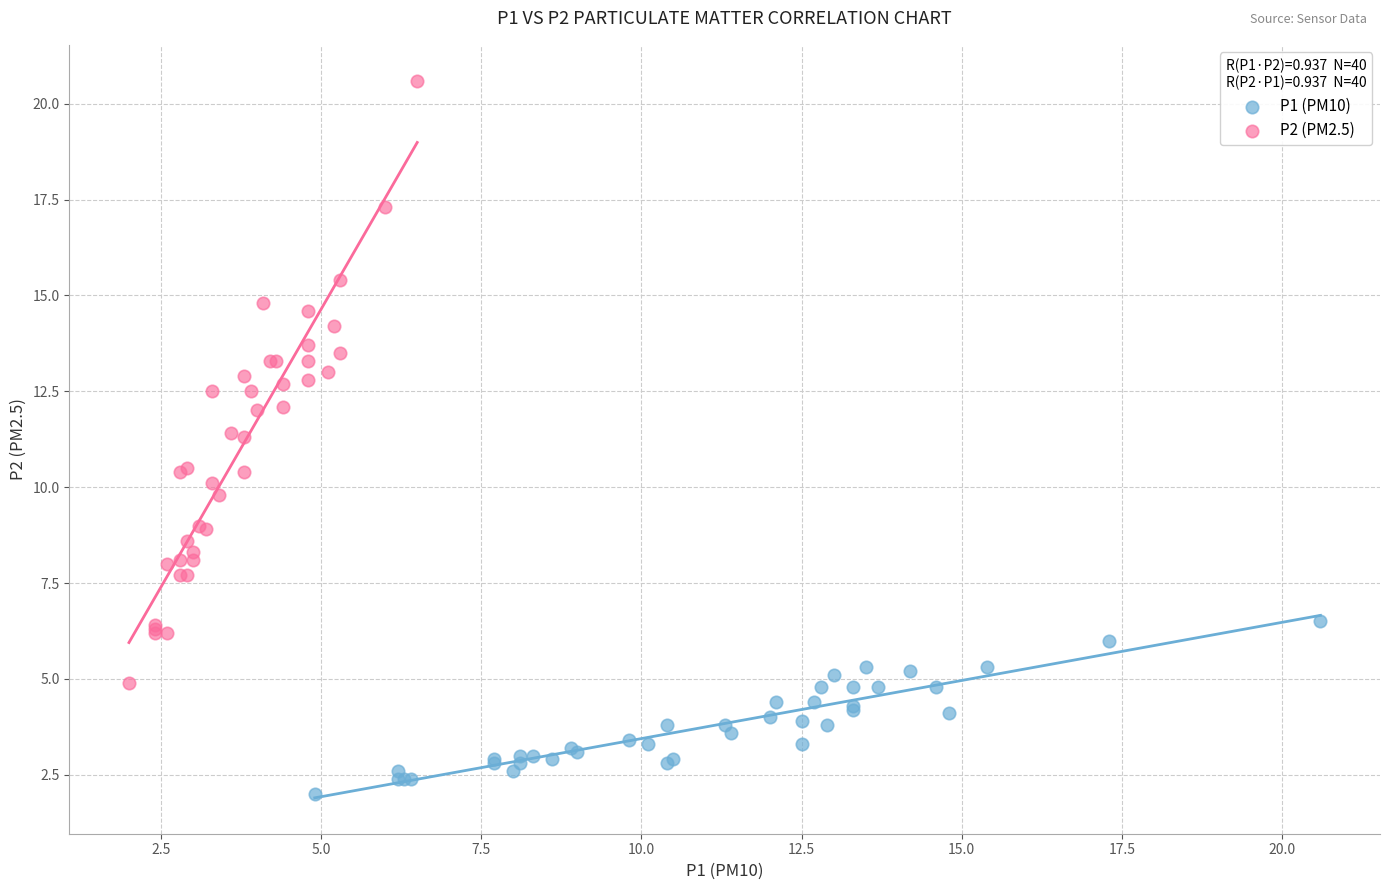

Which series reaches the maximum Y coordinate?

P2 (PM2.5)